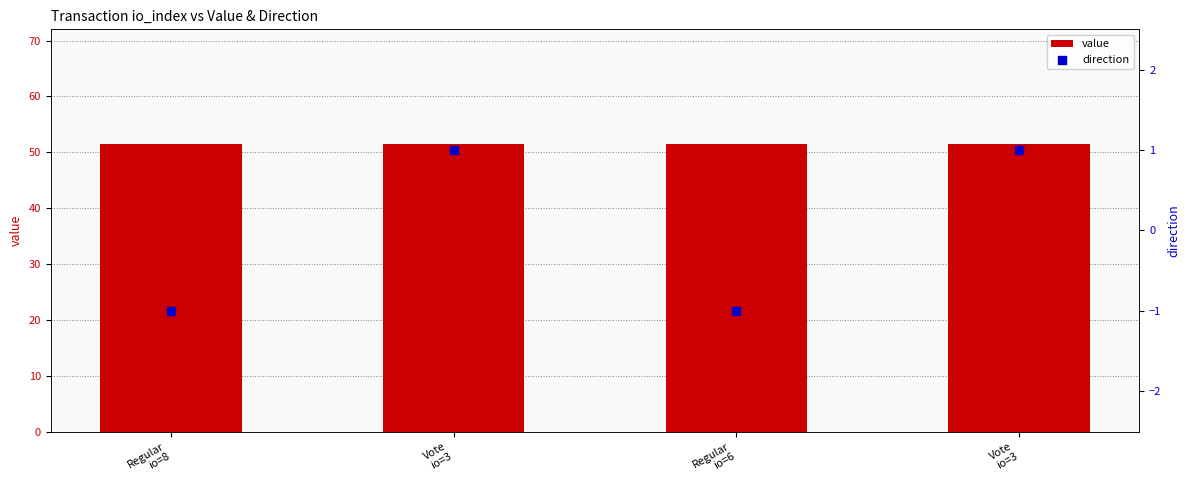

What is the total value across all series at Vote
io=3?

52.4